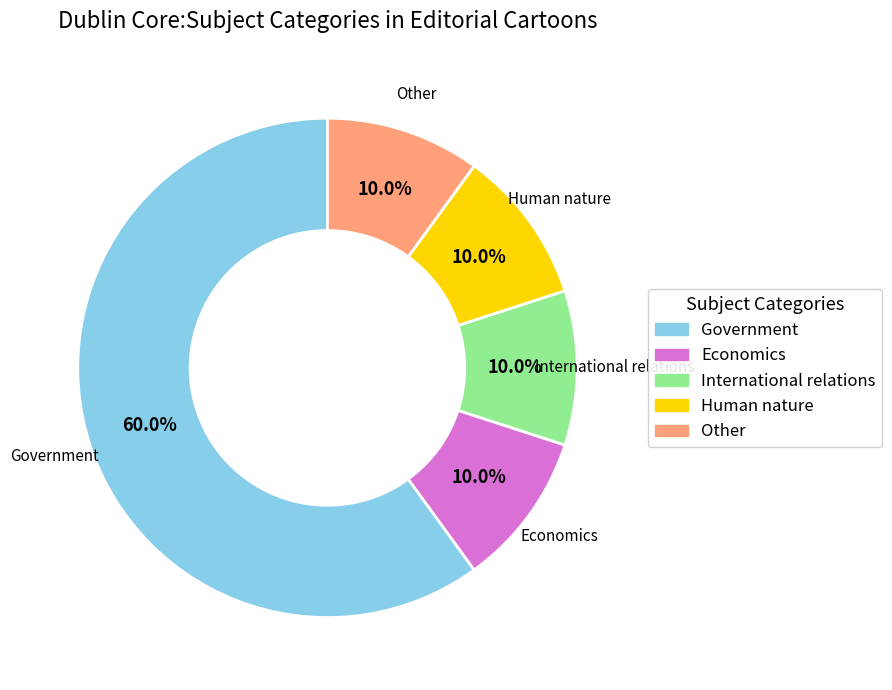

What percentage is the International relations slice, to the nearest percent?

10%